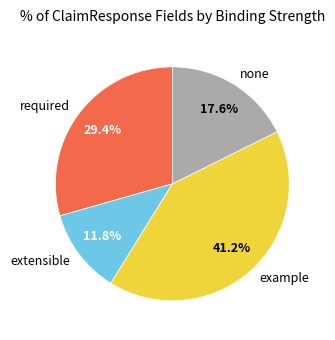

What is the smallest slice in the pie chart?

extensible